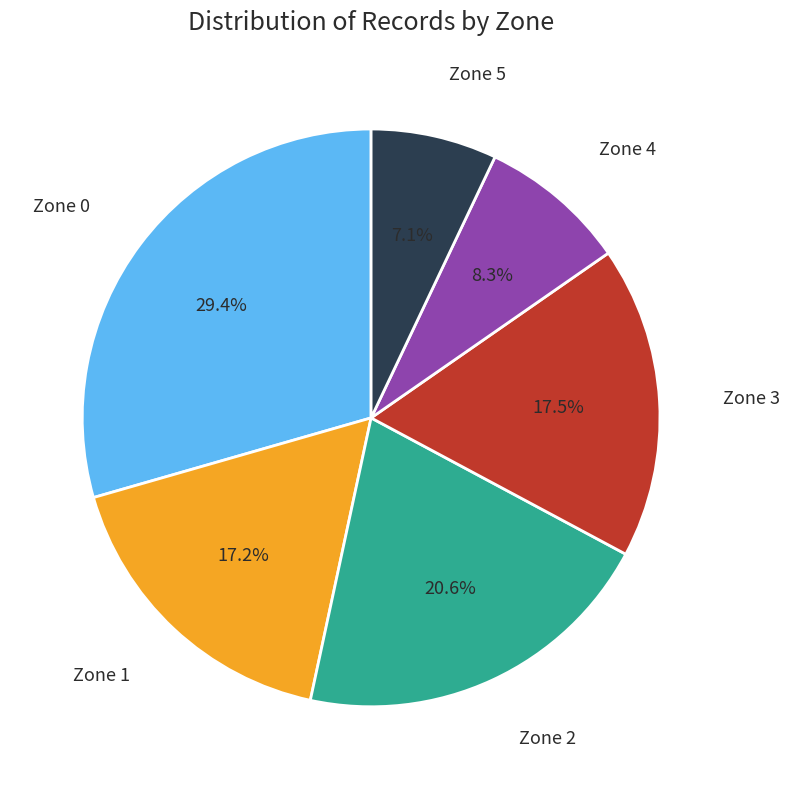

To the nearest percent, what percentage of the pie is Zone 2?

21%